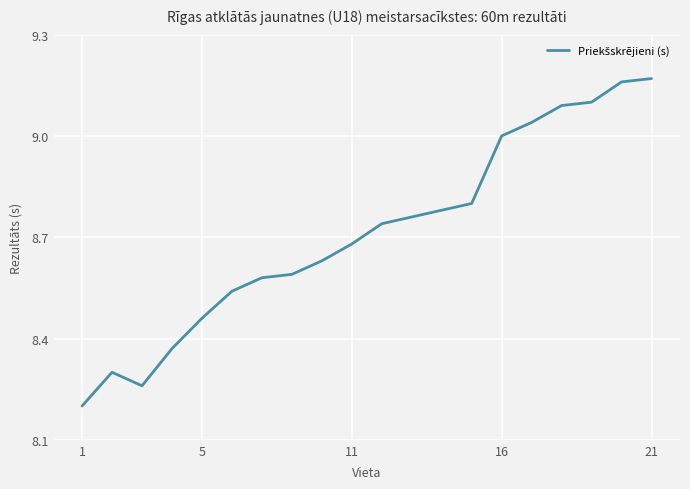

What is the minimum value shown in the chart?

8.2